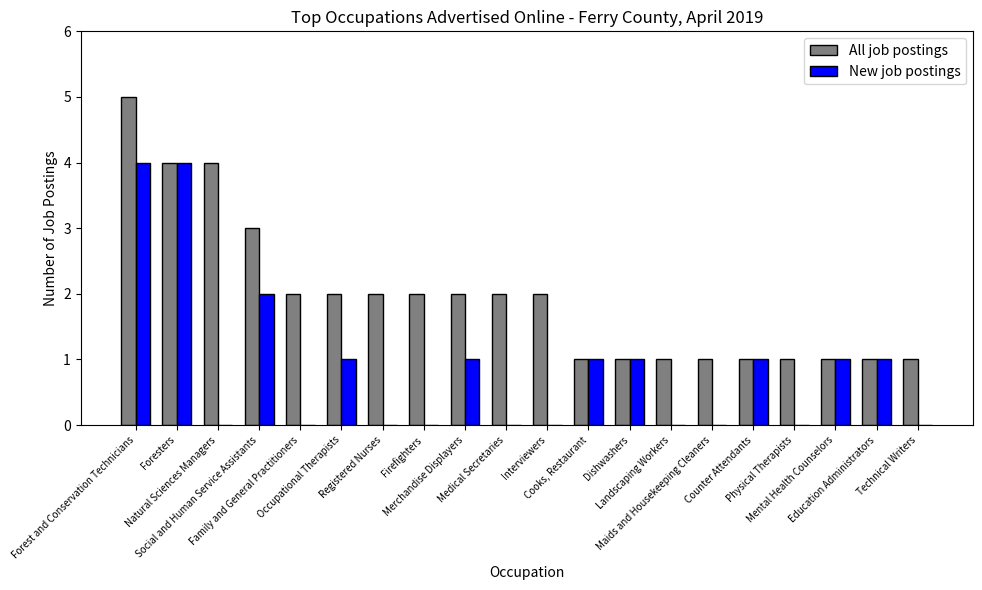

What is the maximum value for New job postings?

4